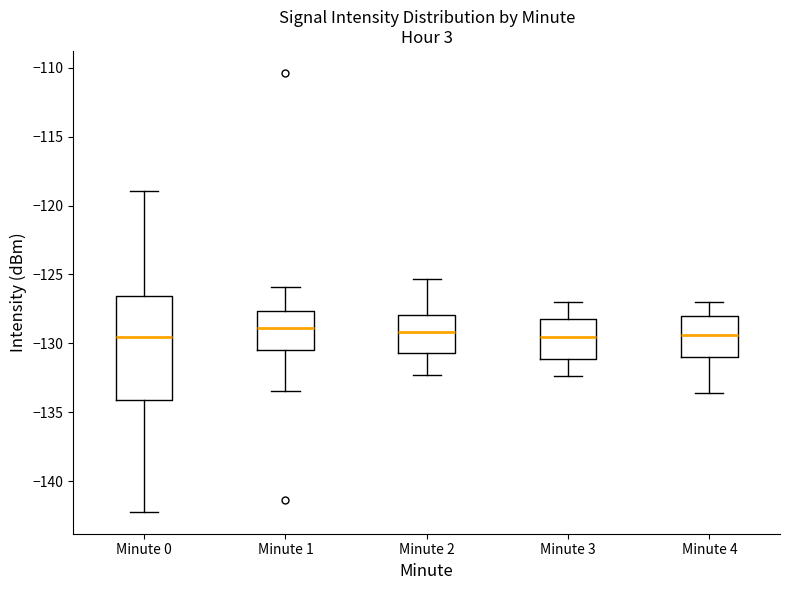

Reading left to right, read every box against the y-axis: the position of its median line, the range the box covers, and the ends of its whiskers. The values are not printed on the chart, so give them approximately, as read against the axis.

Minute 0: median -129.5, box -134.0 to -126.5, whiskers -142.0 to -119.0
Minute 1: median -129.0, box -130.5 to -127.5, whiskers -133.5 to -126.0
Minute 2: median -129.0, box -130.5 to -128.0, whiskers -132.5 to -125.5
Minute 3: median -129.5, box -131.0 to -128.0, whiskers -132.5 to -127.0
Minute 4: median -129.5, box -131.0 to -128.0, whiskers -133.5 to -127.0